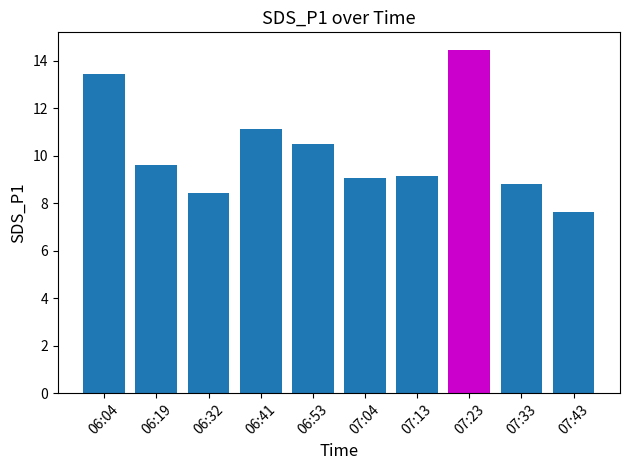

What is the maximum value shown in the chart?

14.5